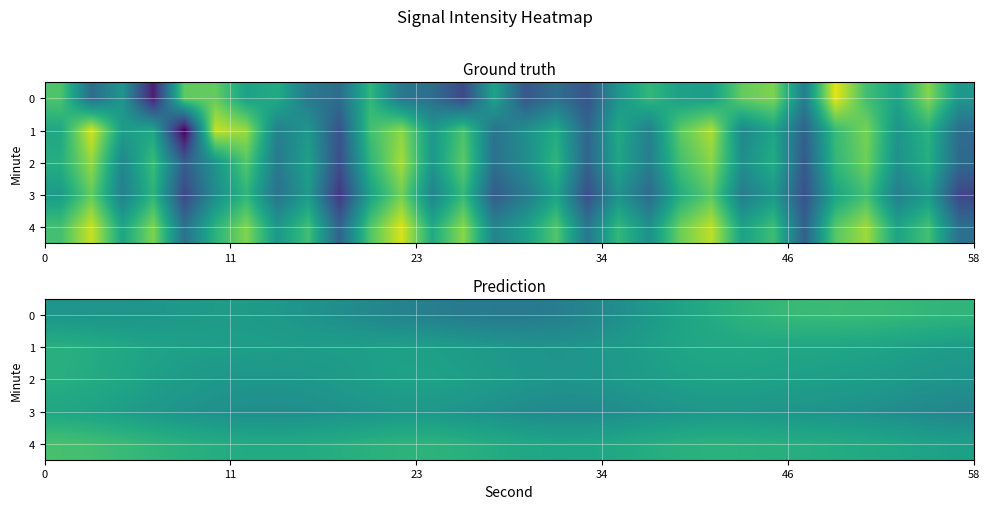

What is the maximum value for row_2?

-123.5